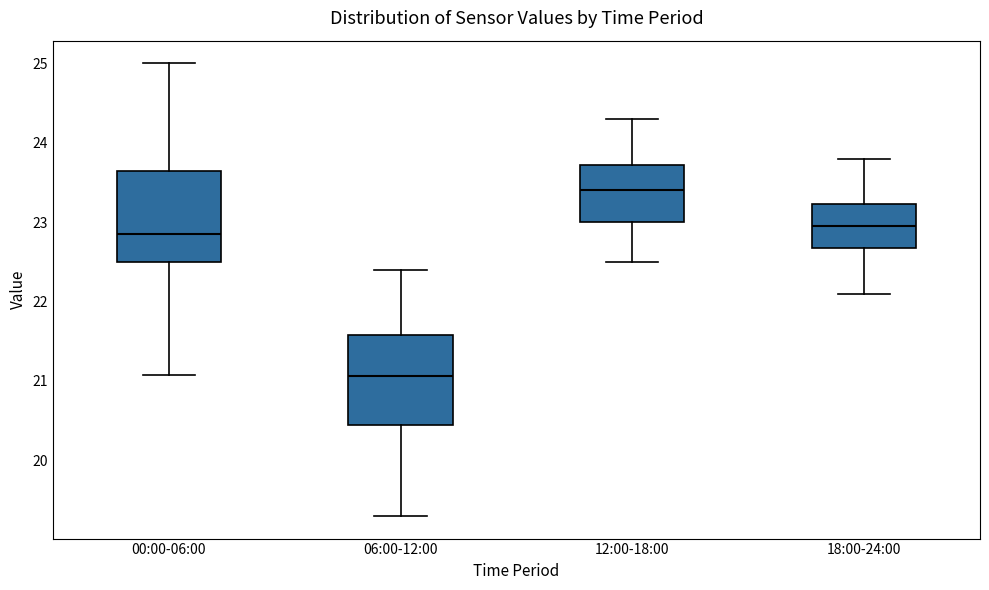

Which box has the lowest median line?

06:00-12:00